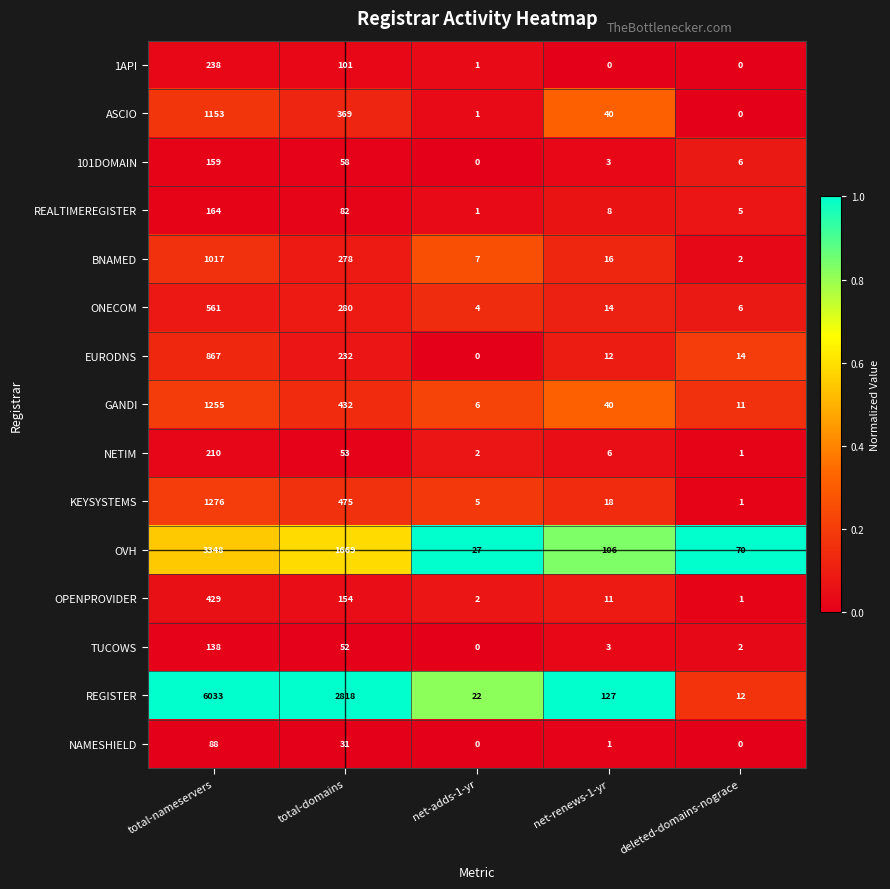

Between net-adds-1-yr and net-renews-1-yr, which series saw the biggest shift?

REGISTER